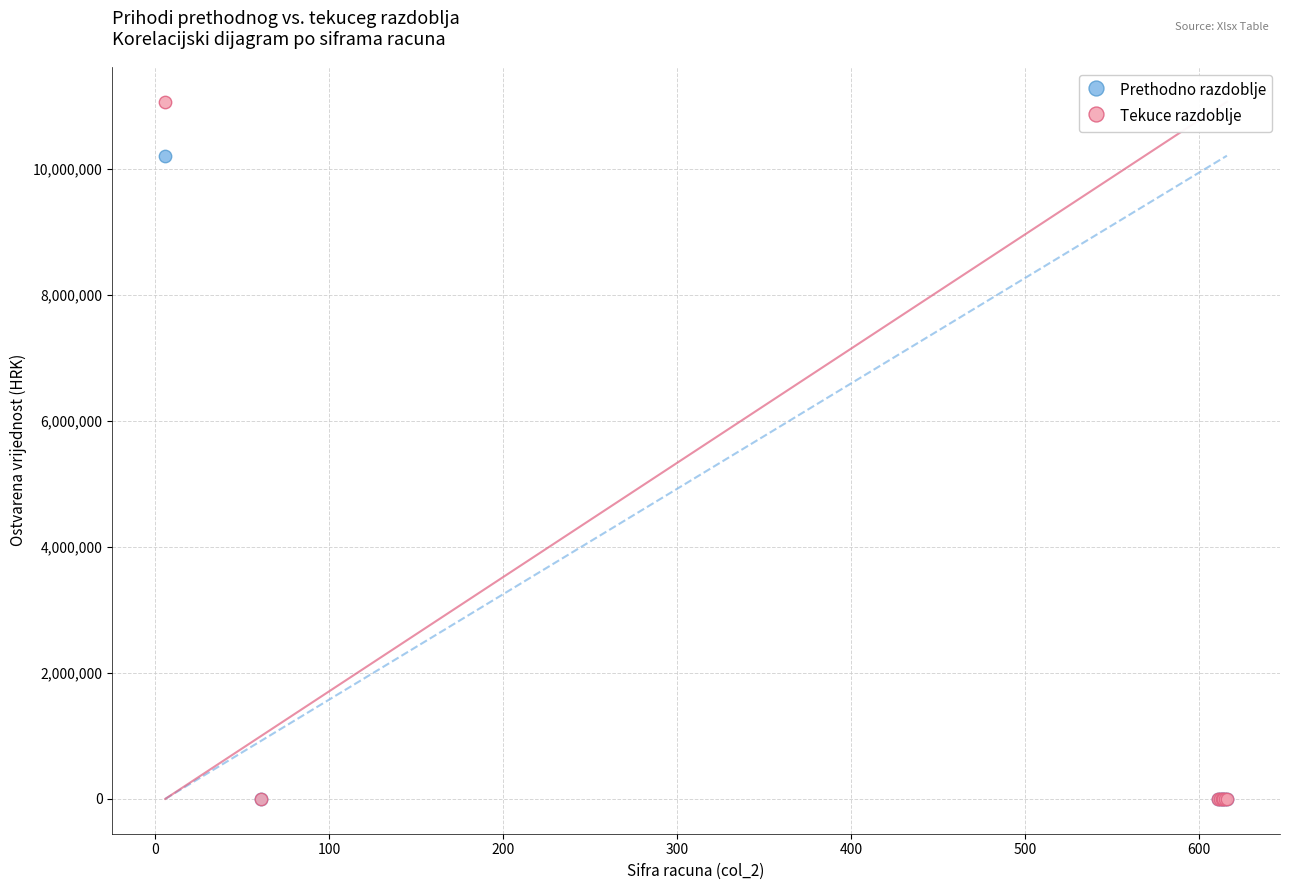

What are all the series names shown in the legend?

Prethodno razdoblje, Tekuce razdoblje